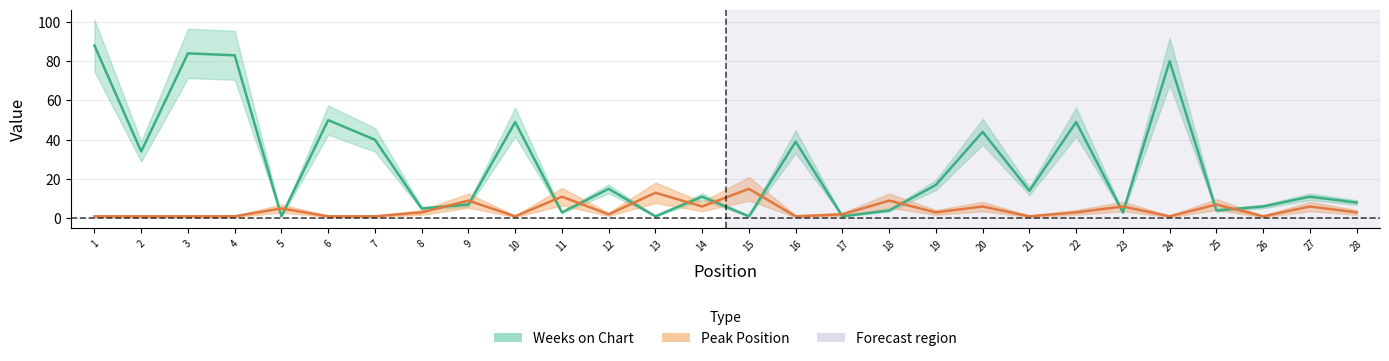

Which label corresponds to the smallest value in the chart?

5